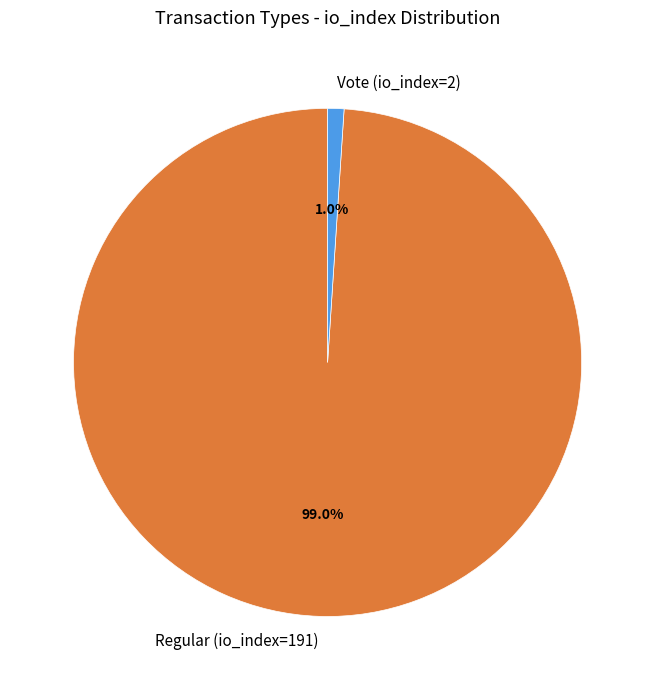

Which slice is the smallest?

Vote (io_index=2)